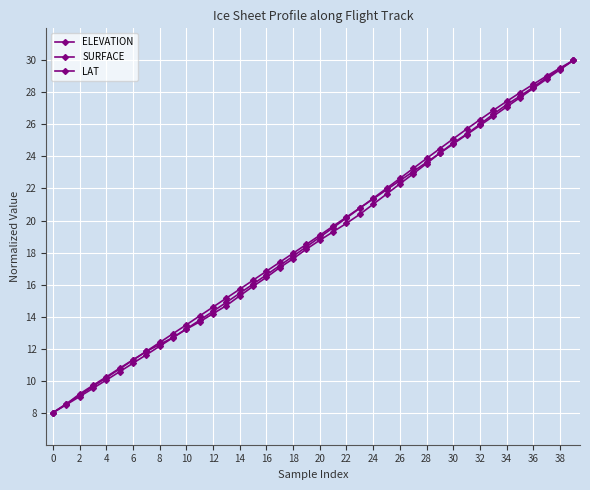

How many categories are shown in the chart?

40